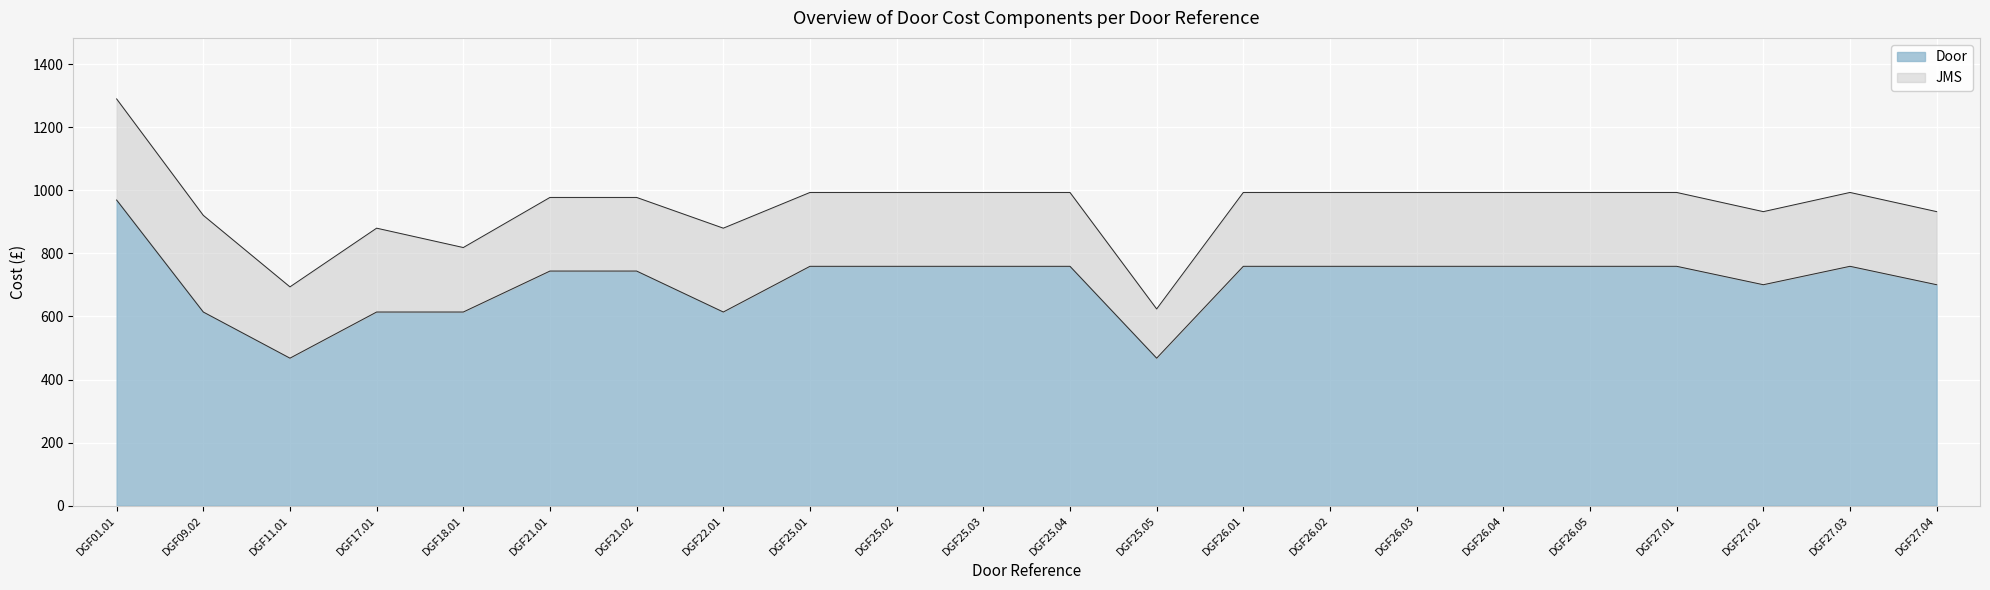

Between DGF26.04 and DGF27.04, which is larger?

DGF26.04